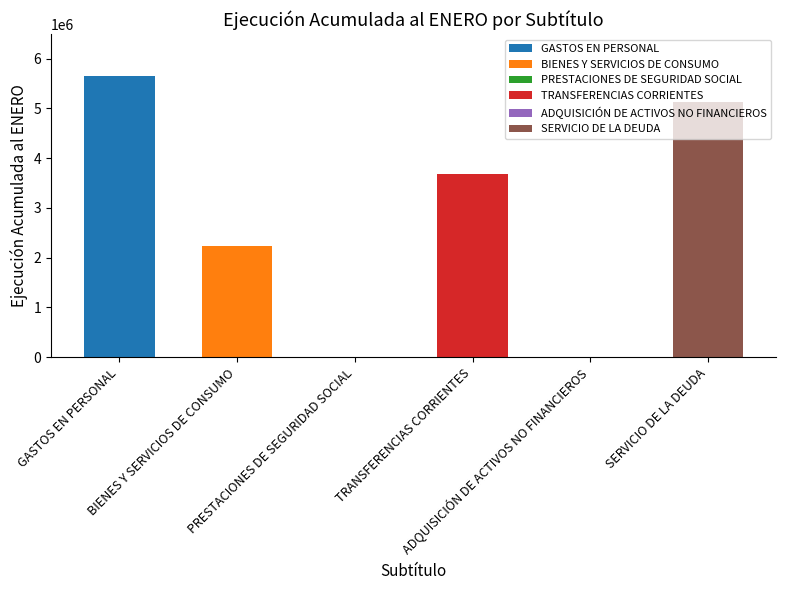

Reading left to right, list all the values displayed in this chart.

GASTOS EN PERSONAL=5644133	BIENES Y SERVICIOS DE CONSUMO=2226650	PRESTACIONES DE SEGURIDAD SOCIAL=0	TRANSFERENCIAS CORRIENTES=3674493	ADQUISICIÓN DE ACTIVOS NO FINANCIEROS=1198	SERVICIO DE LA DEUDA=5135261